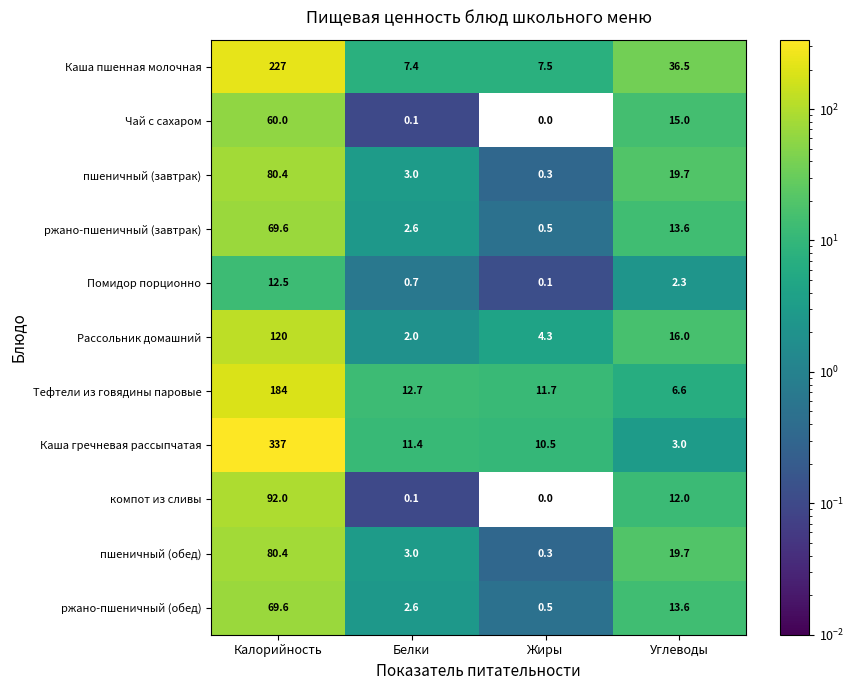

Which series has the largest range (max minus min)?

Каша гречневая рассыпчатая